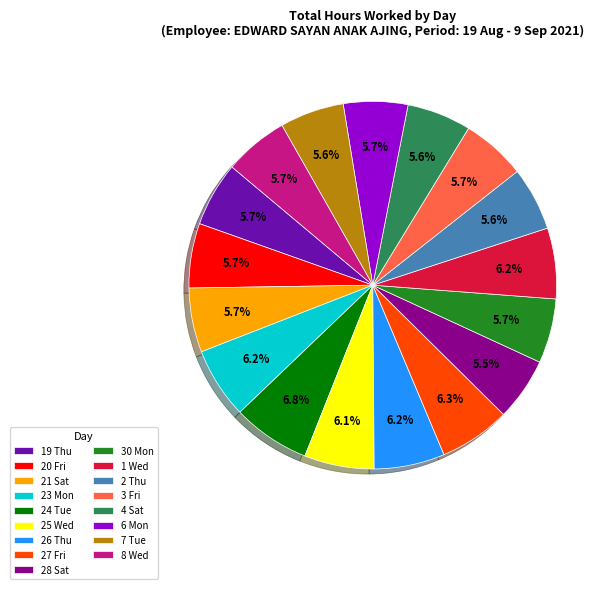

What is the ratio of the value at 20 Fri to the value at 27 Fri?

0.9